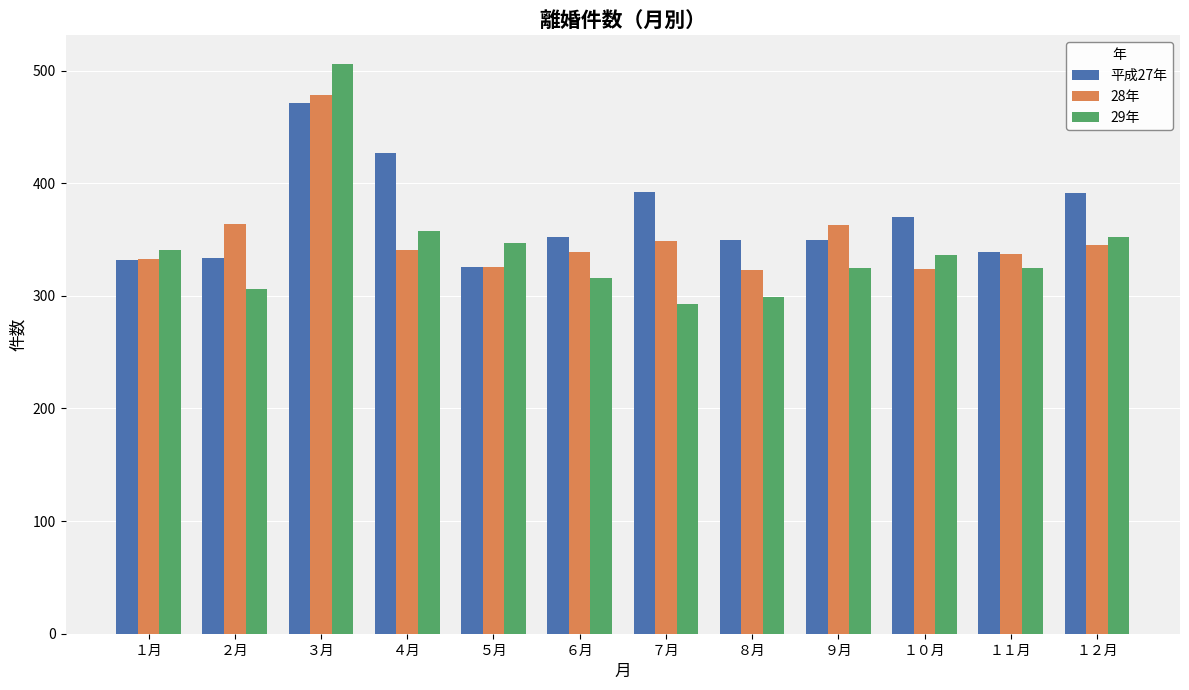

What is the sum of the 29年 values at ３月 and １月?

847